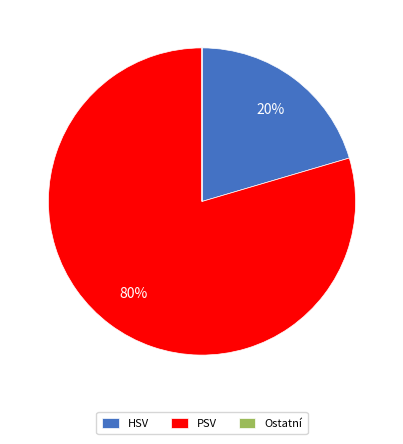

Do HSV and PSV together represent more than half of the pie?

Yes